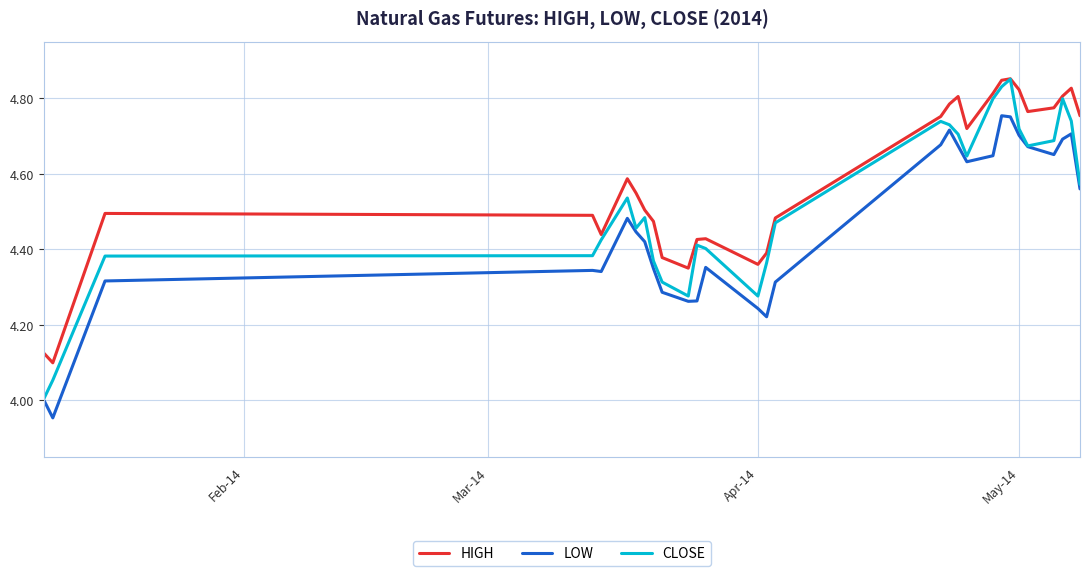

List the series in order of their overall mean, lowest first.

LOW, CLOSE, HIGH